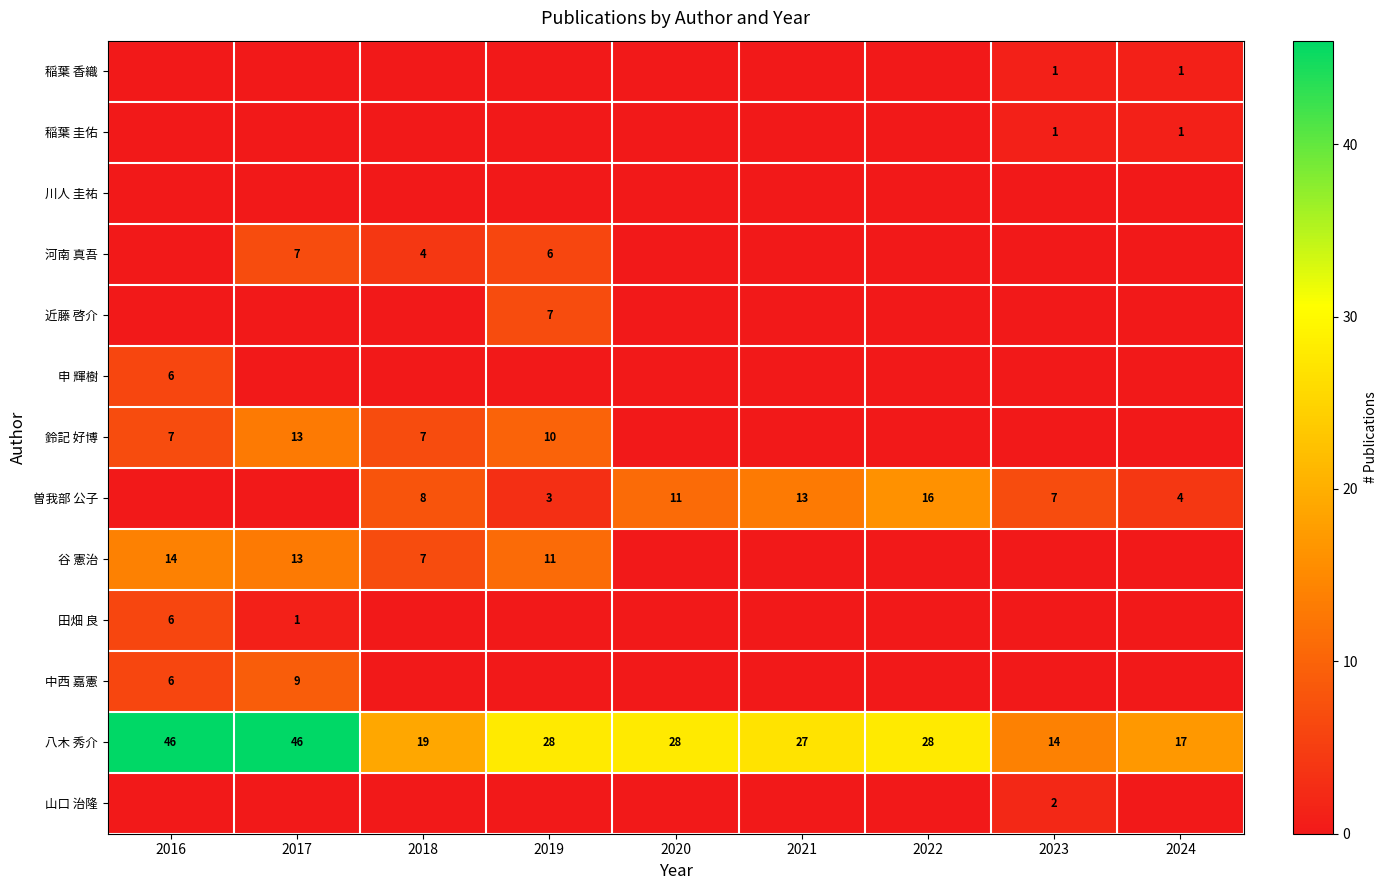

What is the total value across all series at 2021?

40